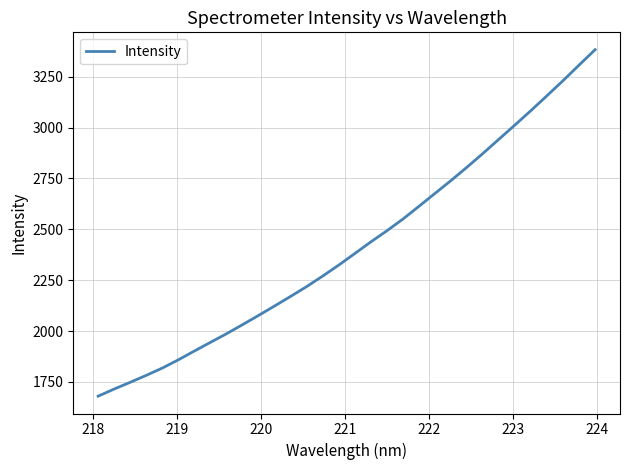

What is the greatest value displayed?

3383.2